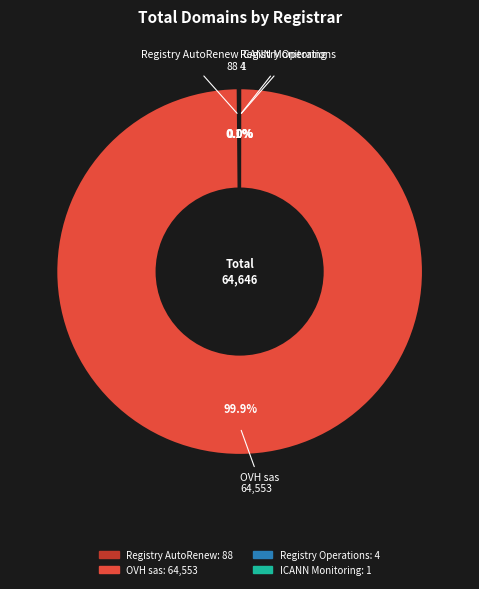

Which category has the biggest portion of the pie?

OVH sas